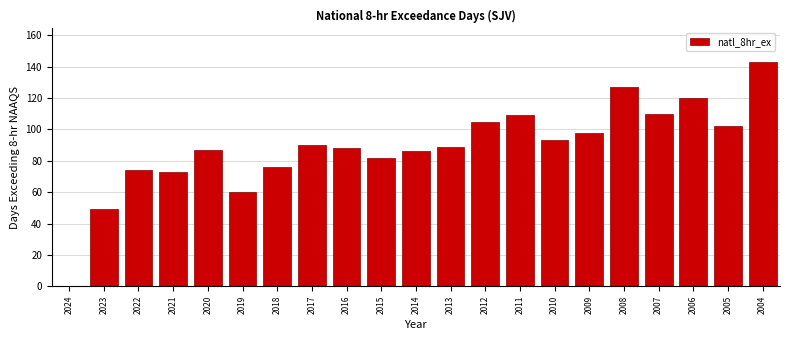

Reading left to right, extract all data points from this chart.

2024=0	2023=49	2022=74	2021=73	2020=87	2019=60	2018=76	2017=90	2016=88	2015=82	2014=86	2013=89	2012=105	2011=109	2010=93	2009=98	2008=127	2007=110	2006=120	2005=102	2004=143